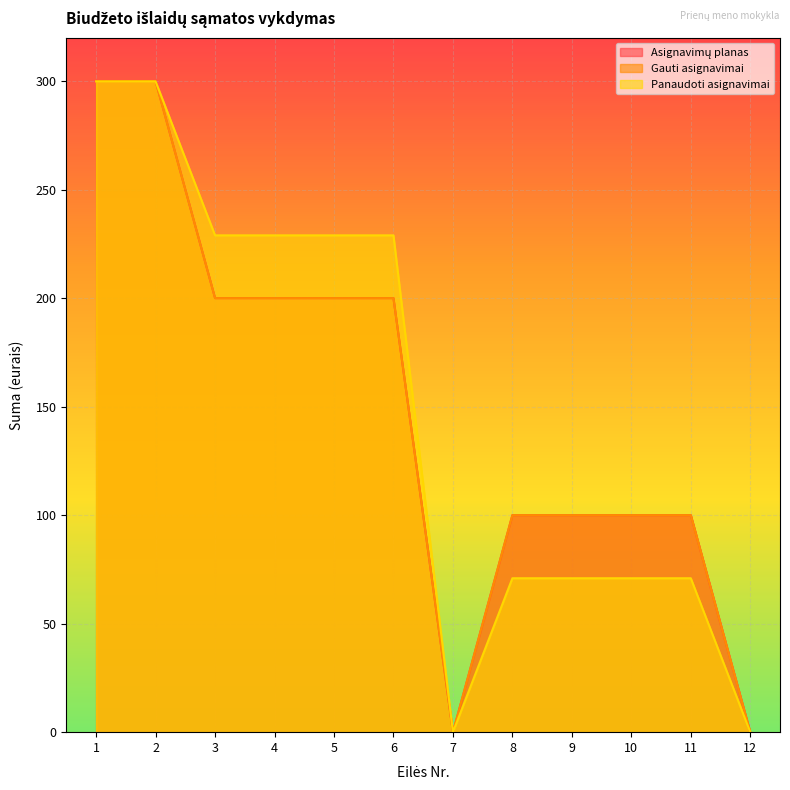

List the series in order of their peak value, highest first.

Asignavimų planas, Gauti asignavimai, Panaudoti asignavimai